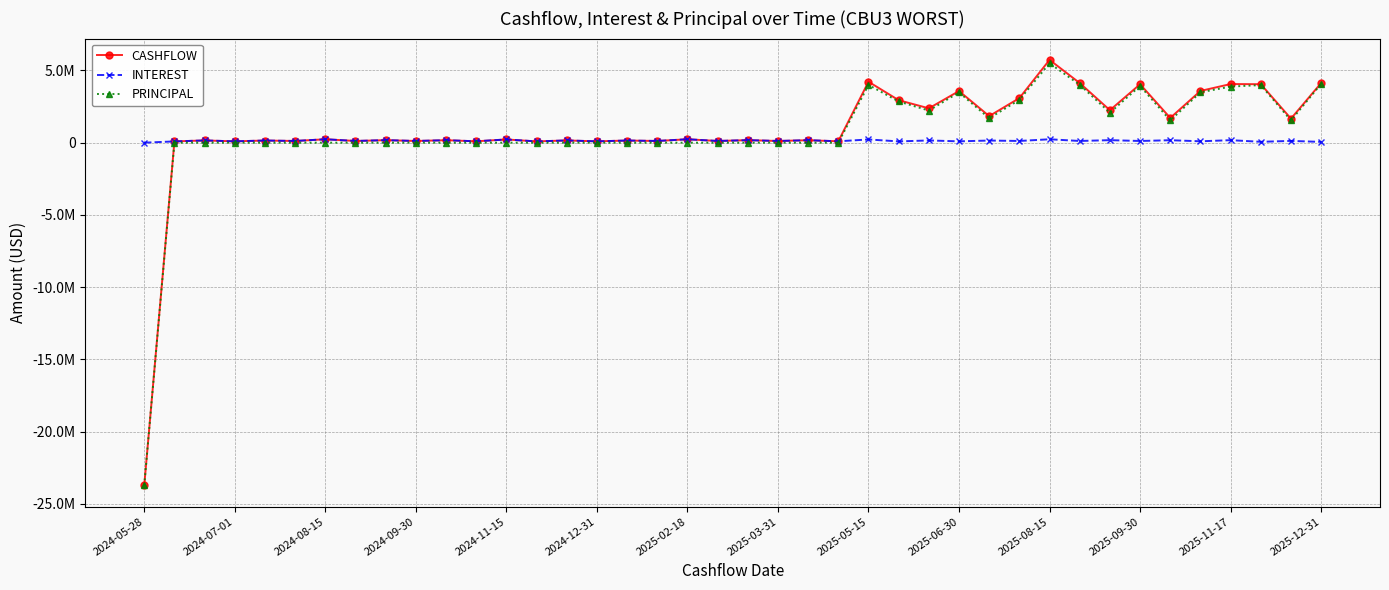

What are all the series names shown in the legend?

CASHFLOW, INTEREST, PRINCIPAL